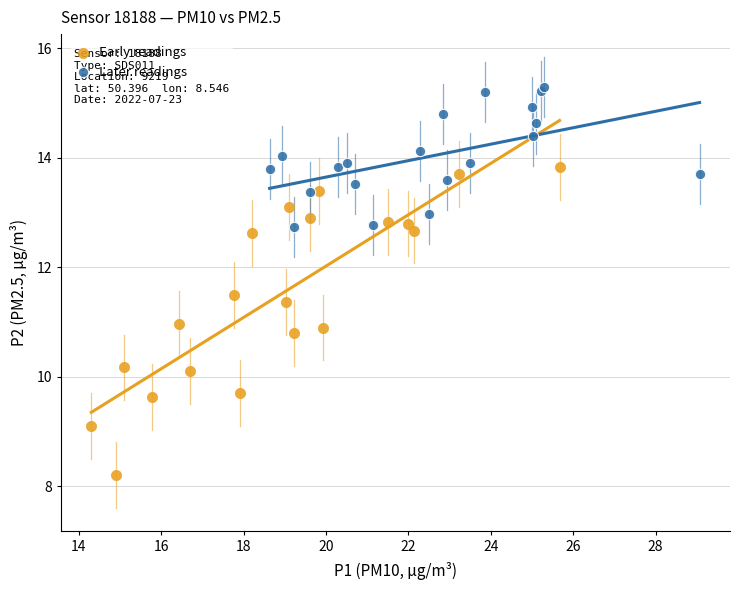

Which series reaches the minimum Y coordinate?

Early readings